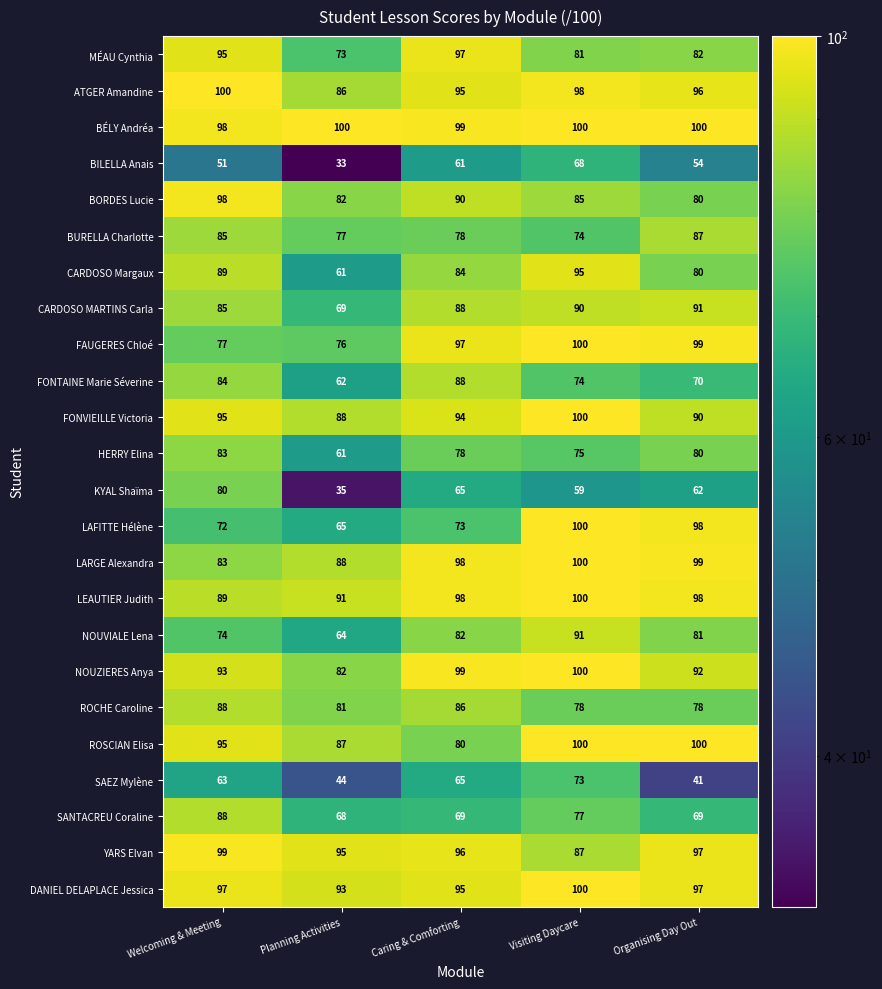

At which category does the chart reach its minimum across all series?

Planning Activities